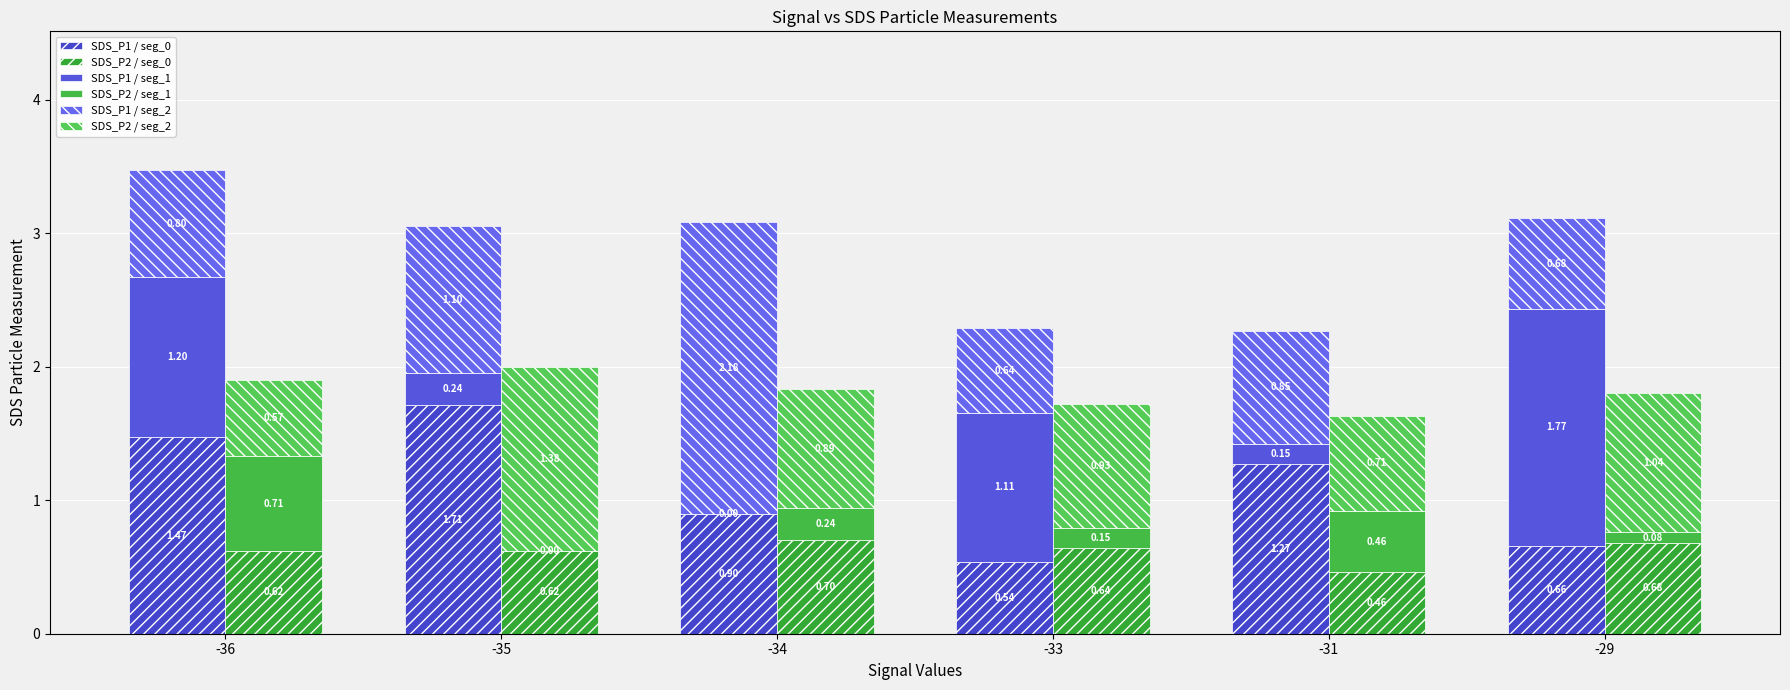

Where does the SDS_P1 / seg_1 series first go above 1?

-36